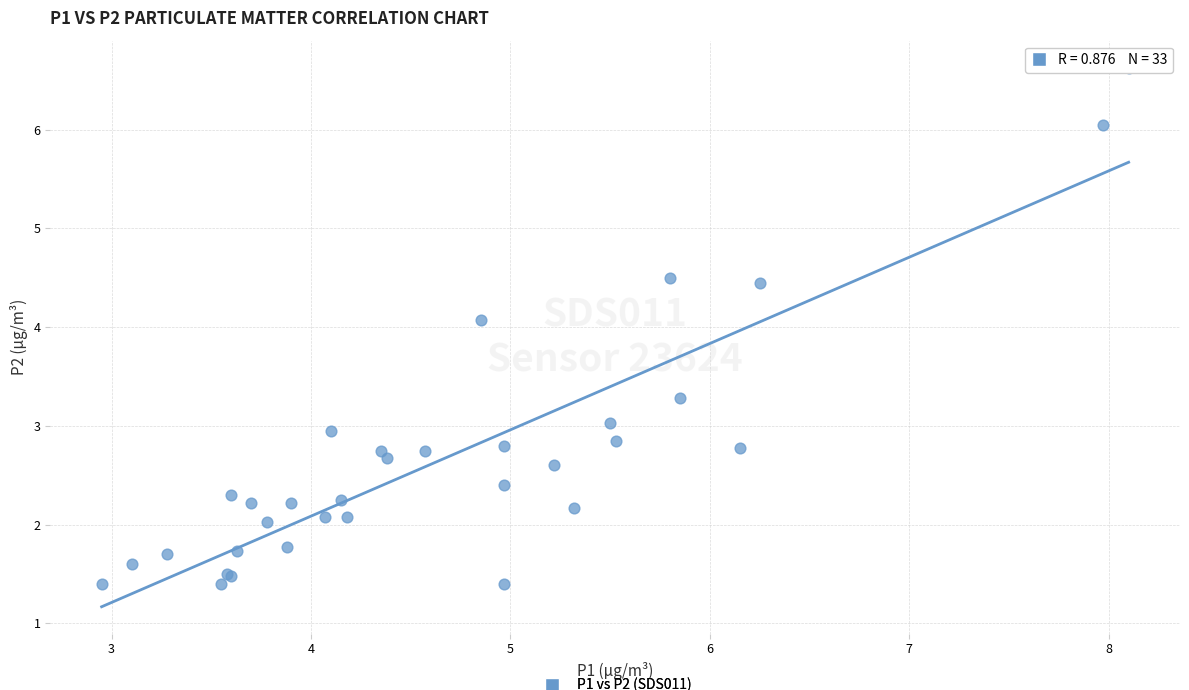

What Y value in the scatter plot is closest to 4?

4.1